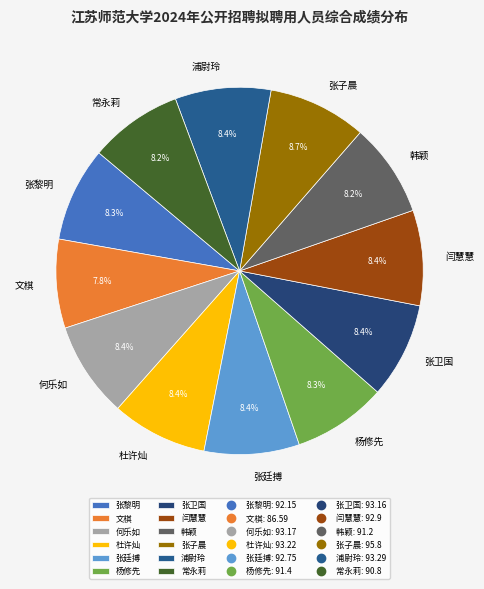

Do 闫慧慧 and 文棋 together represent more than half of the pie?

No